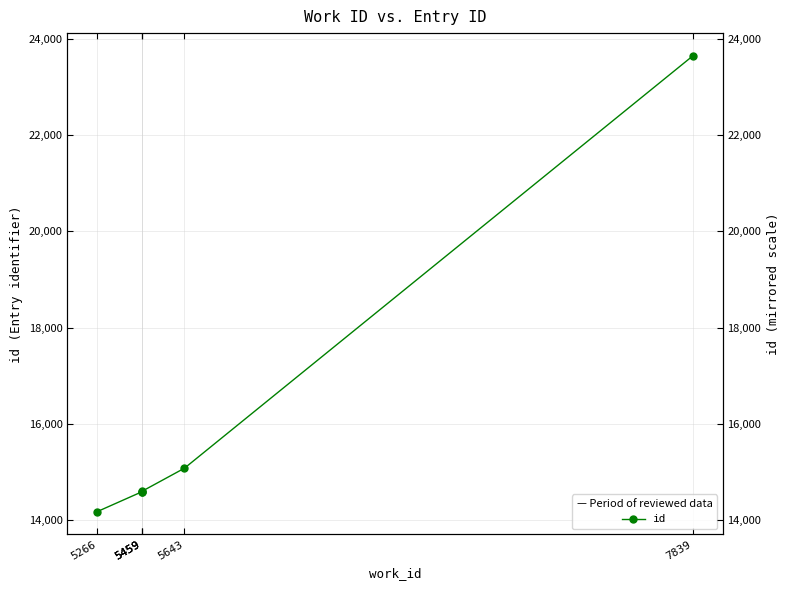

What is the difference between the maximum and minimum values?

9463